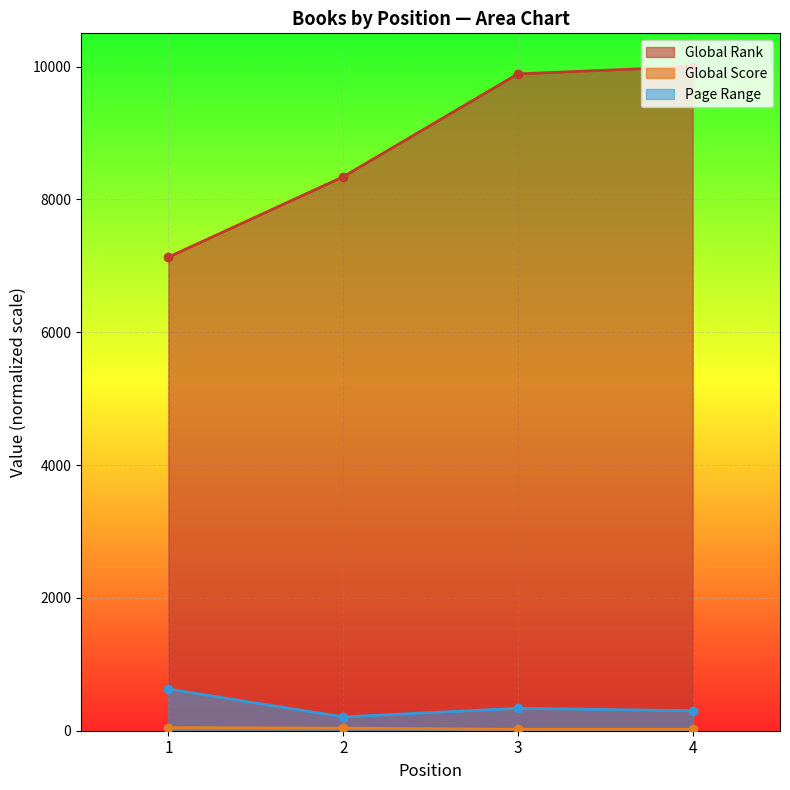

How many lines are shown in the chart?

3